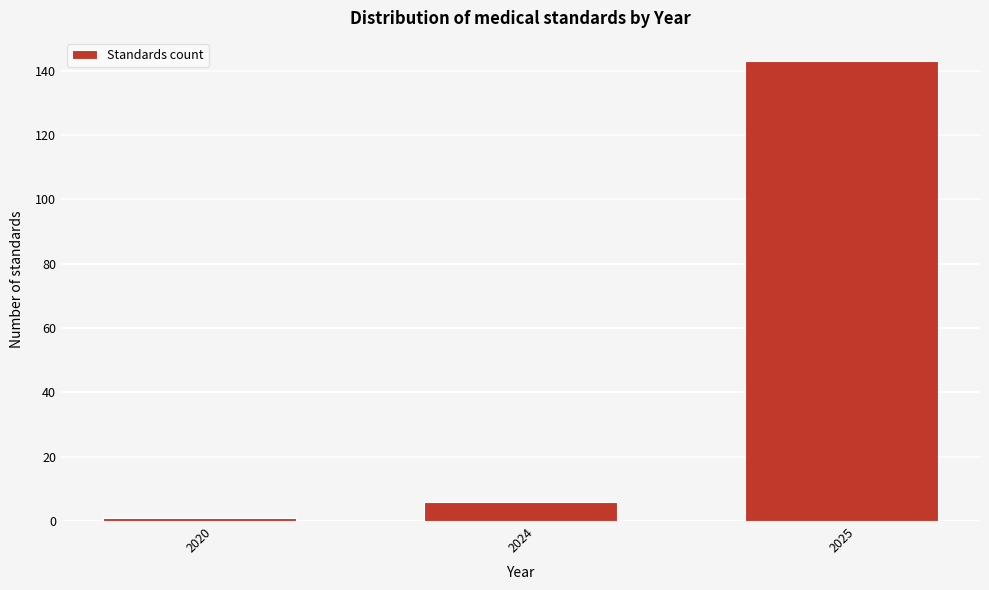

Reading left to right, transcribe all the data shown in this chart.

1	6	143